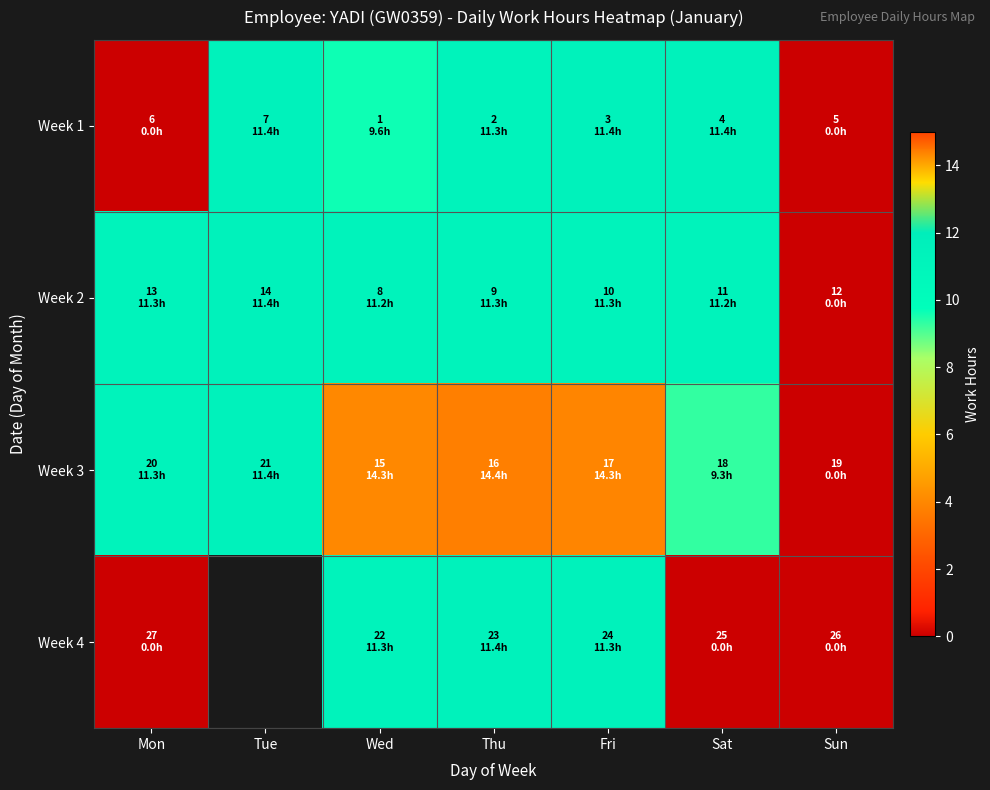

Is it true that Week 1 equals 11.4 at Sat?

True